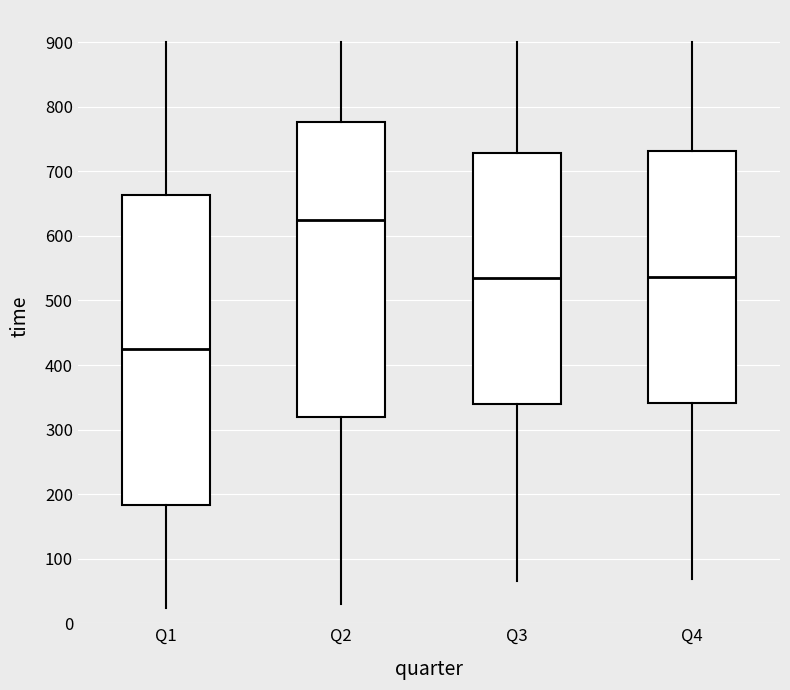

Which box is the tallest, from its lower edge to its upper edge?

Q1